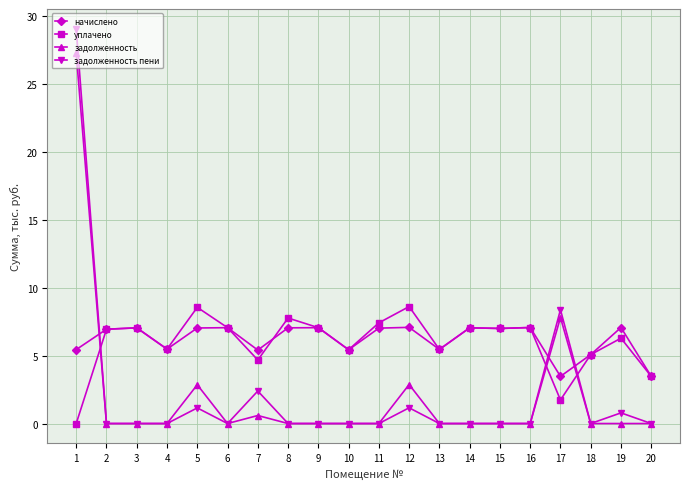

What is the total value across all series at 4?

10.9